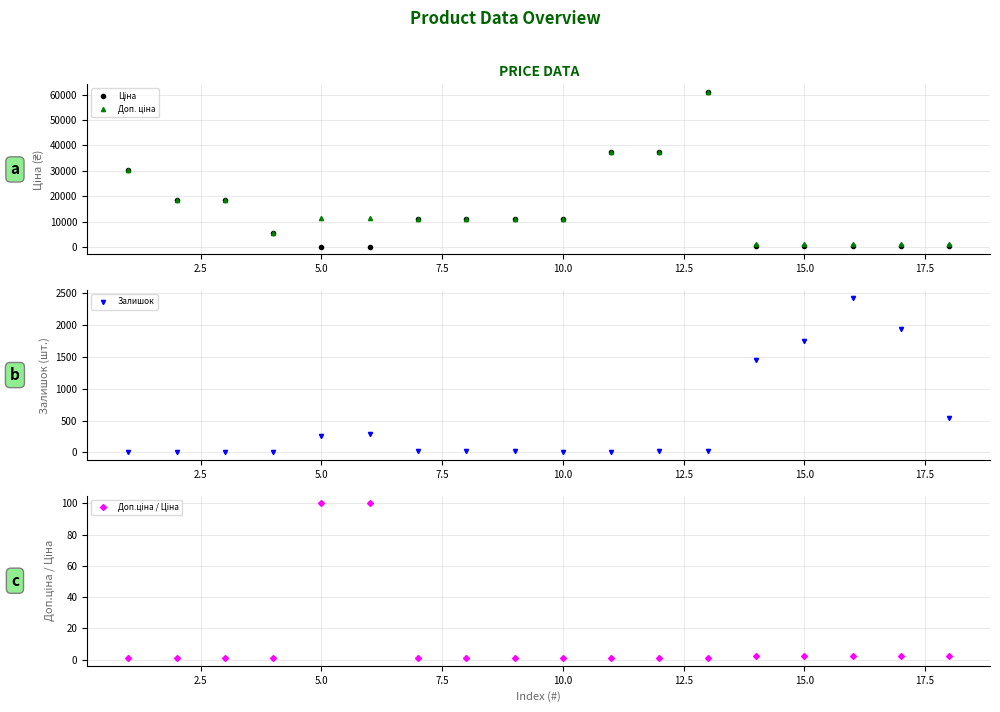

What is the greatest value displayed?

61024.7